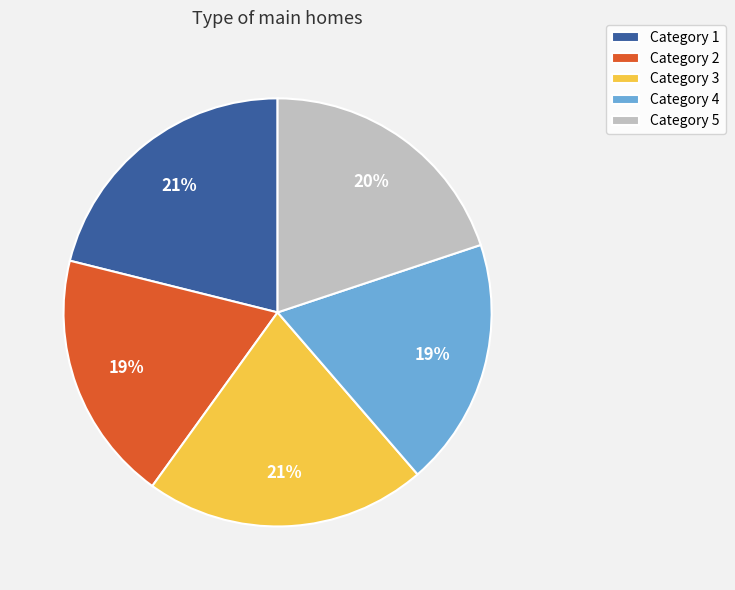

To the nearest percent, what percentage of the pie is Category 4?

19%